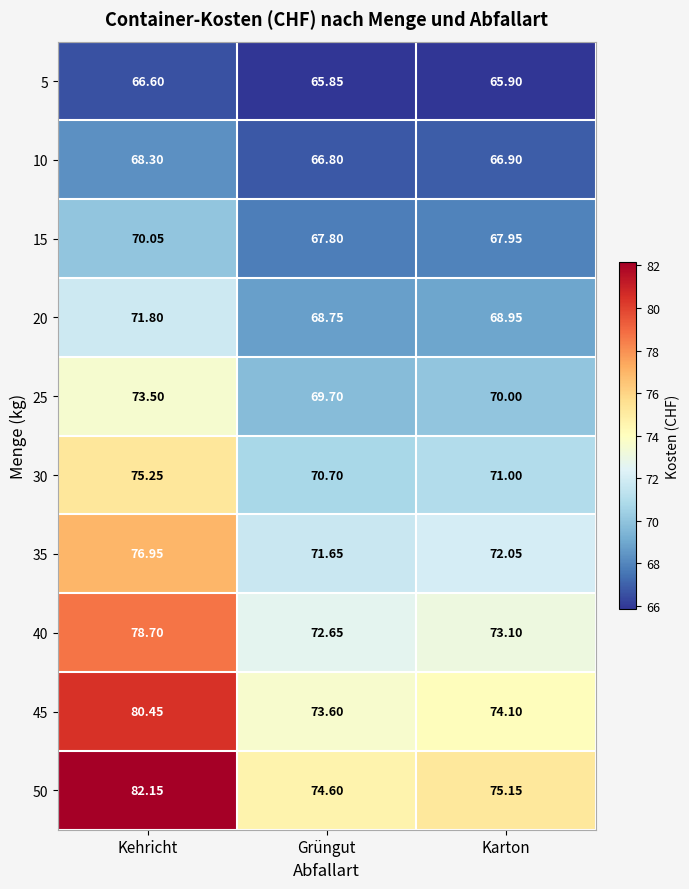

Where is 50 nearest to the value 78?

Karton